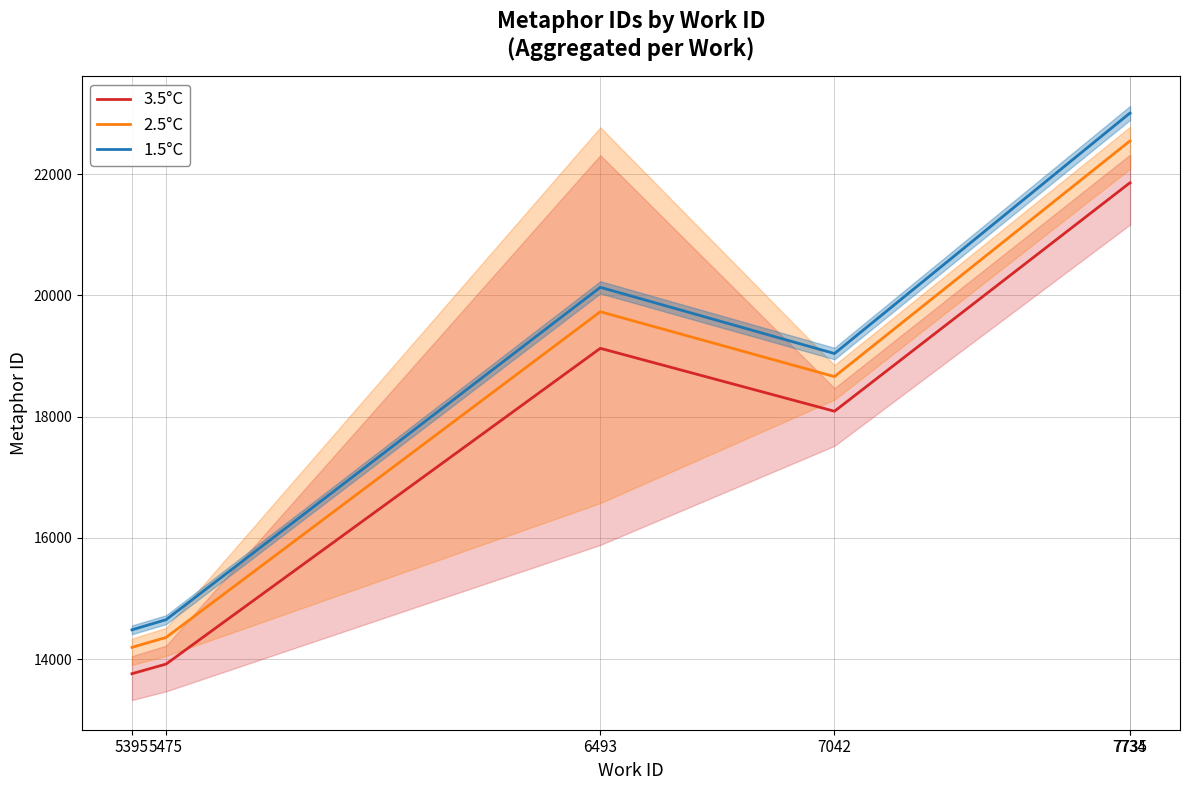

At which label is 3.5°C closest to 17808?

7042